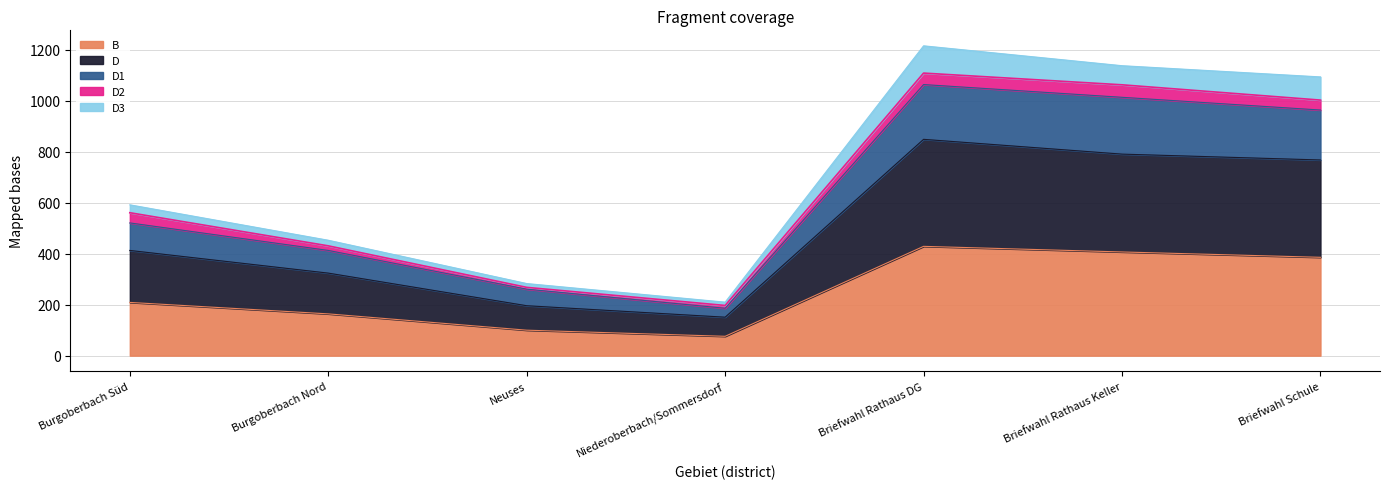

What is the lowest value of the B series?

76